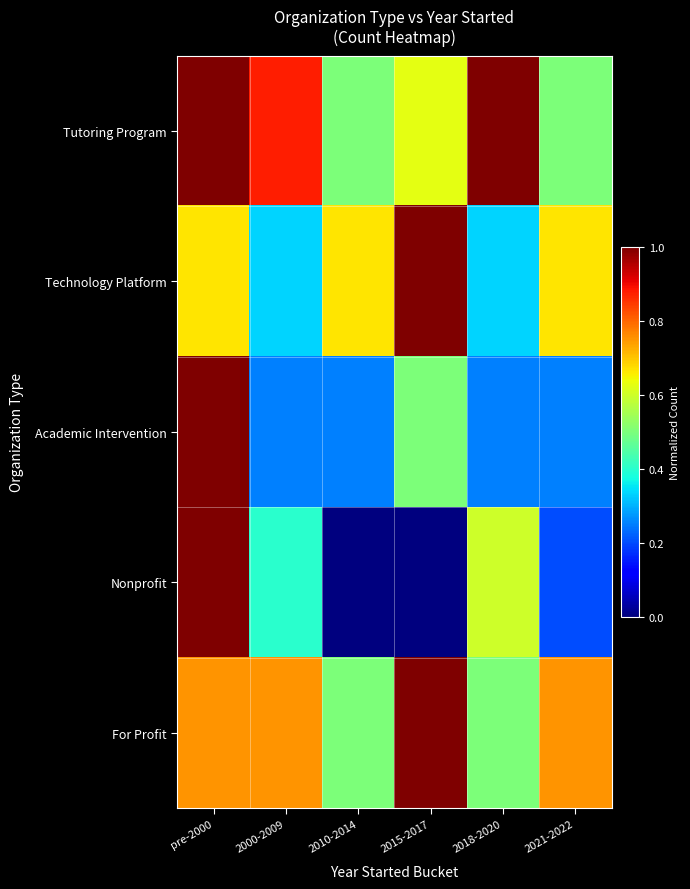

How many data points does each series have?

6